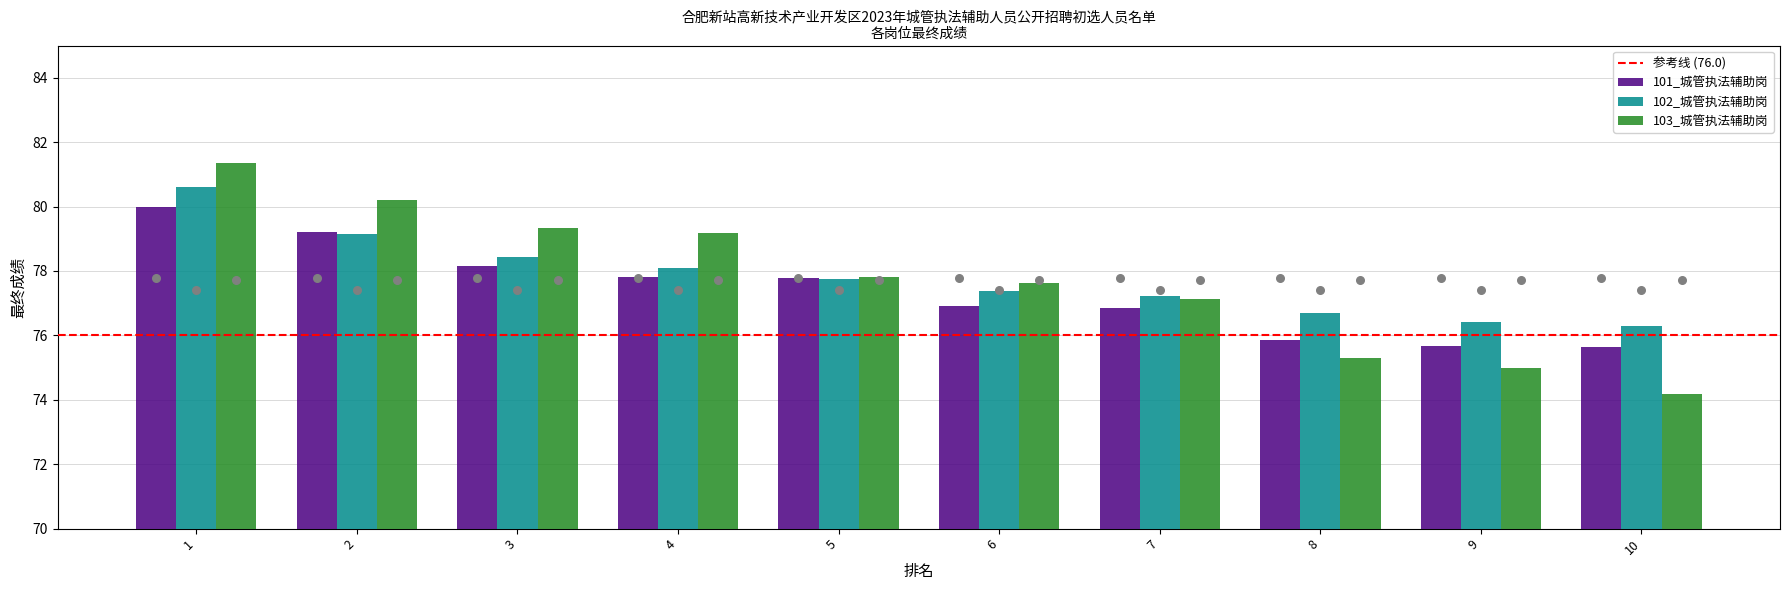

Which series has the largest Y range (max minus min)?

103_城管执法辅助岗